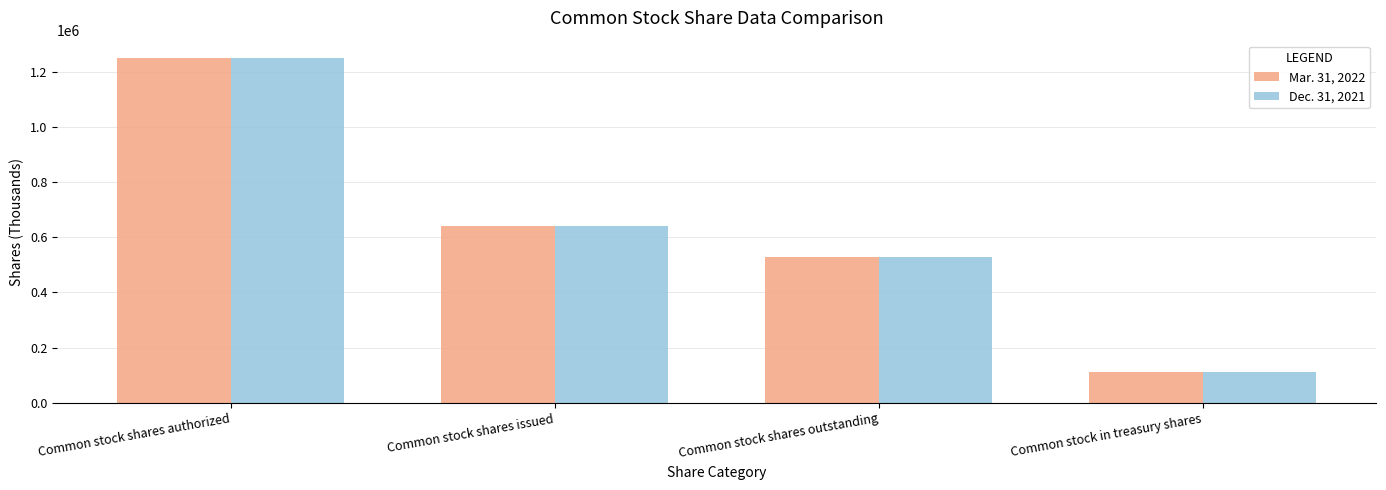

How many distinct data groups are displayed?

2